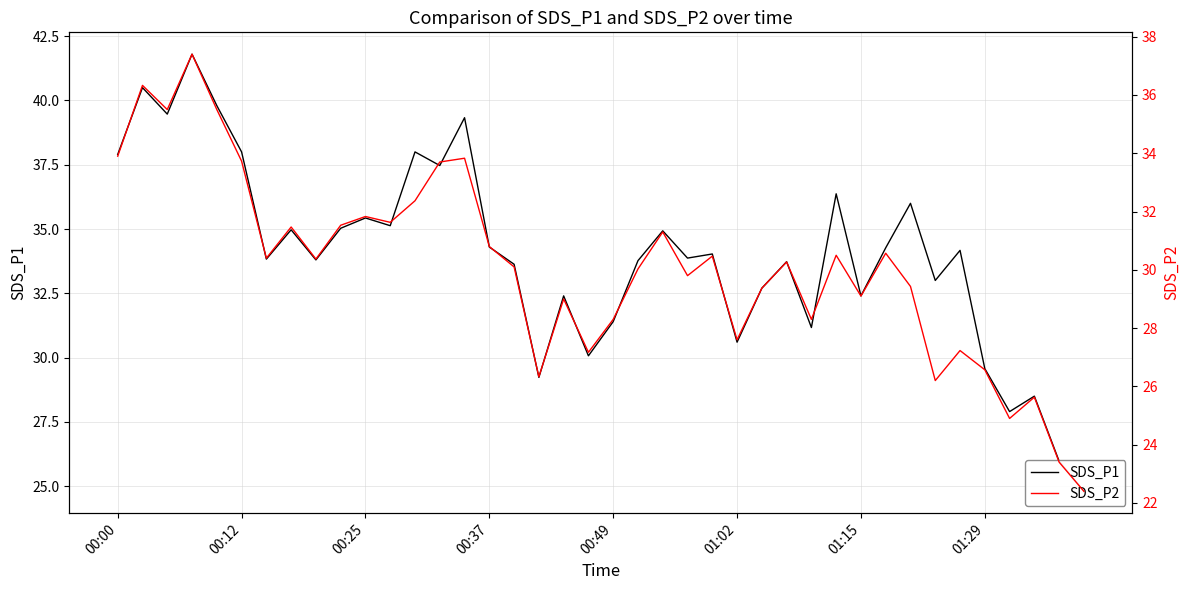

How many interior local valleys does the SDS_P2 series have?

12